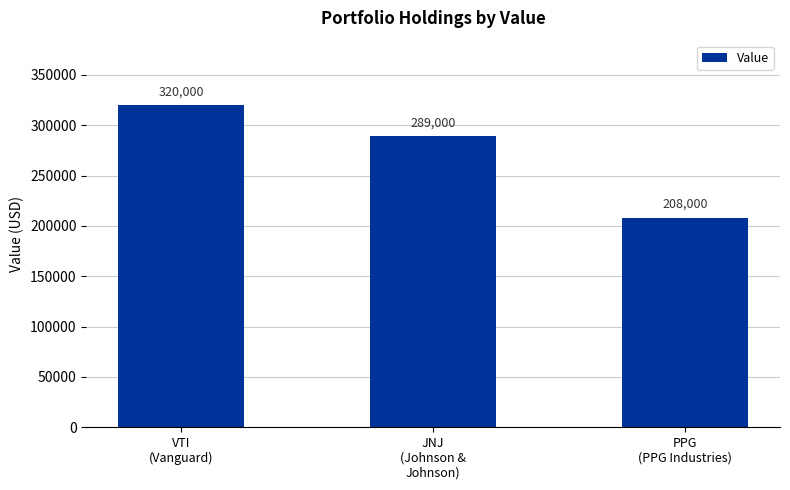

What position from the right is VTI
(Vanguard)?

3